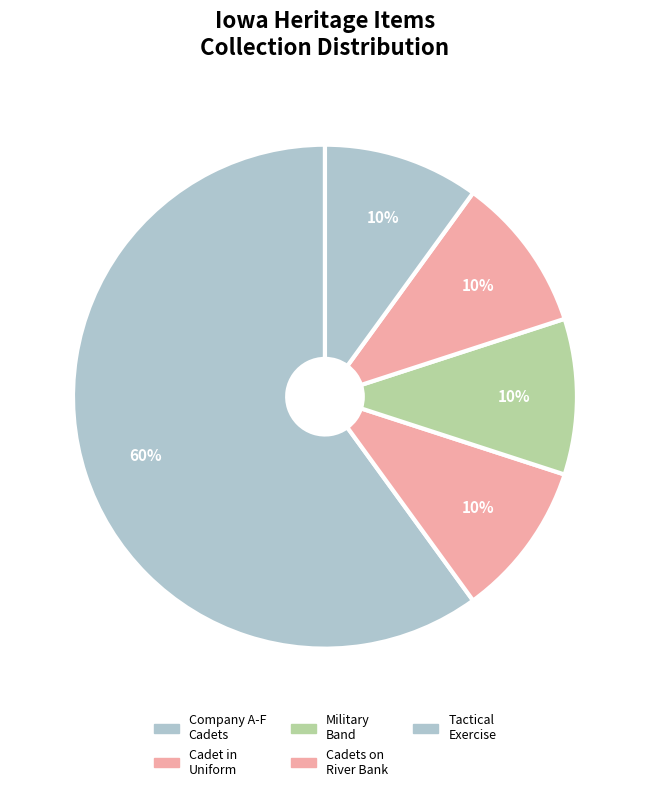

What is the majority slice?

Company A-F Cadets